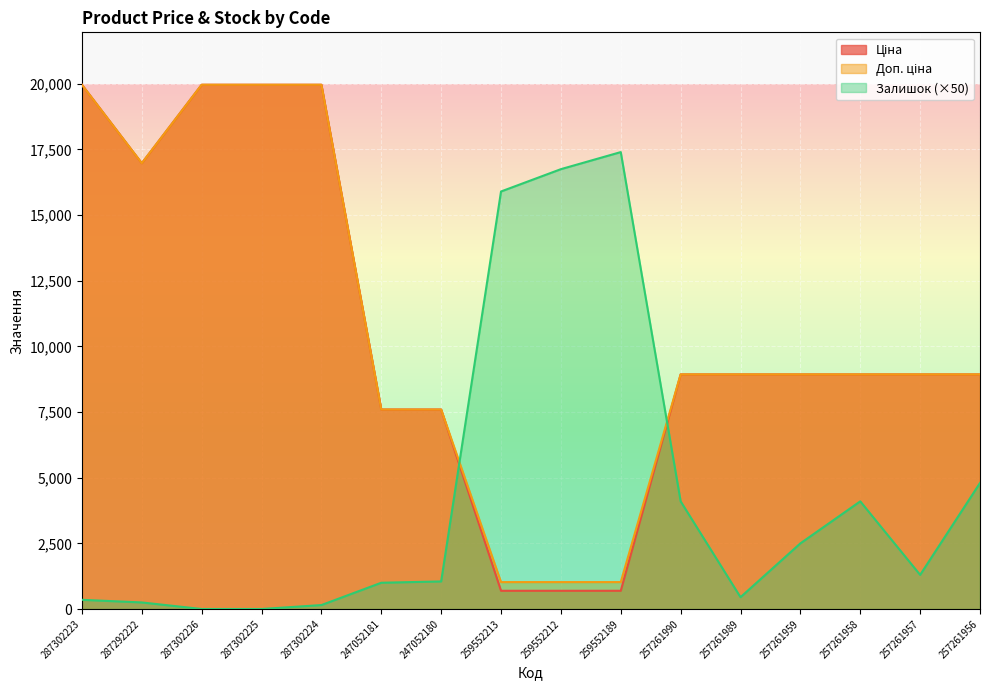

What is the total value across all series at 259552212?

18468.3